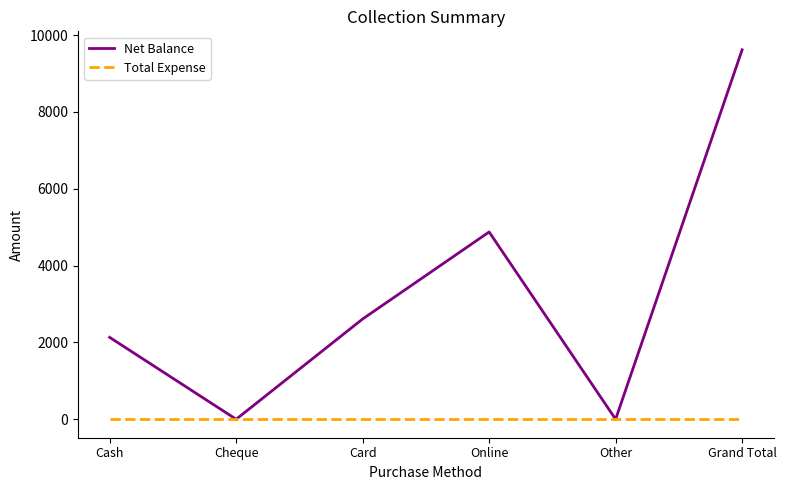

Rank the series at Online from lowest to highest value.

Total Expense, Net Balance